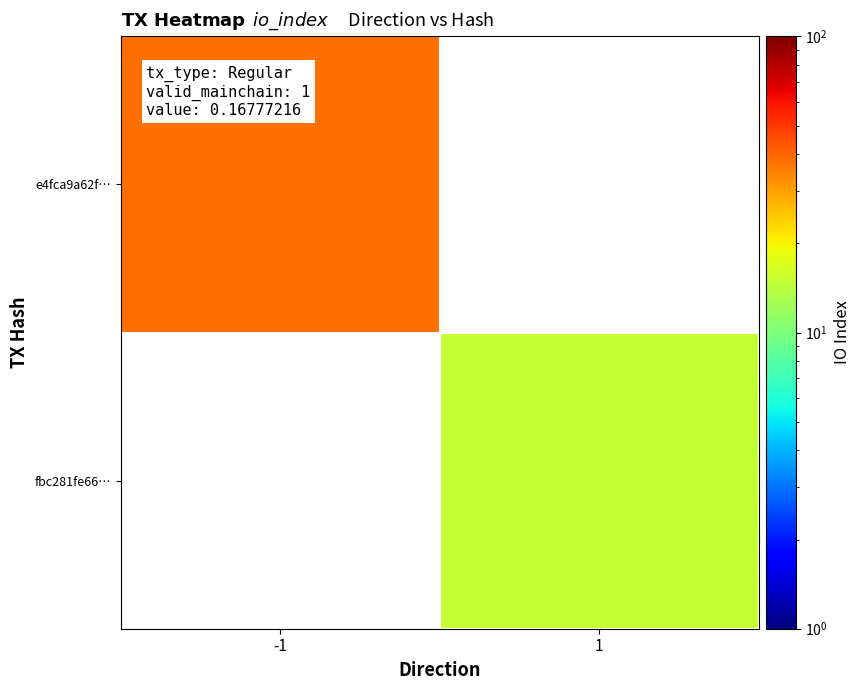

What is the maximum value shown in the chart?

38.0